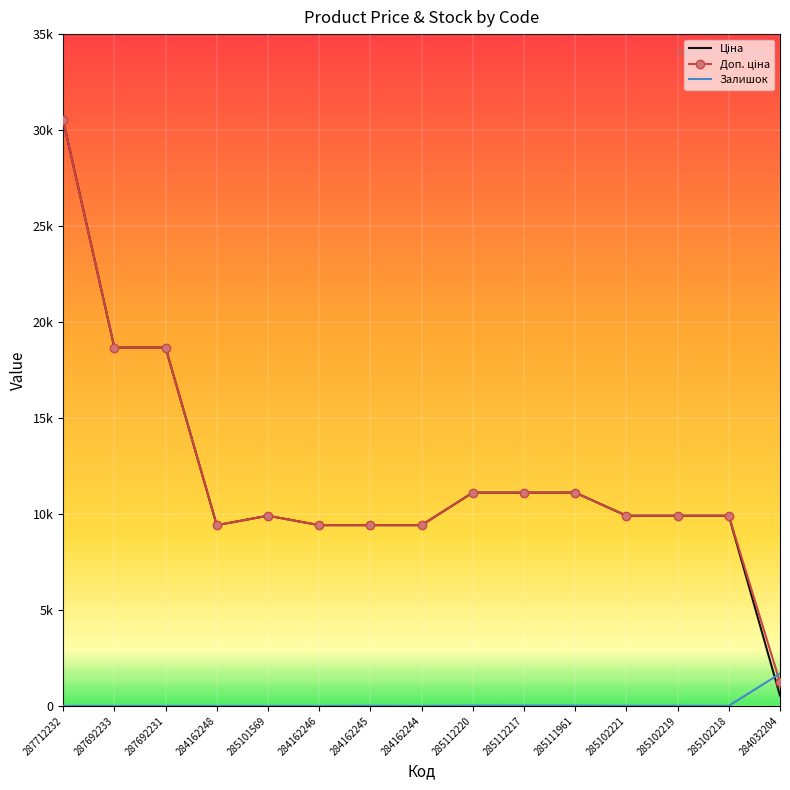

Reading right to left, list all the values displayed in this chart.

Ціна: 535.4	9908.5	9908.5	9908.5	11113.6	11113.6	11113.6	9416.9	9416.9	9416.9	9908.5	9416.9	18671.5	18671.5	30512.3
Доп. ціна: 1227.2	9908.5	9908.5	9908.5	11113.6	11113.6	11113.6	9416.9	9416.9	9416.9	9908.5	9416.9	18671.5	18671.5	30512.3
Залишок: 1680.0	3.0	7.0	8.0	17.0	17.0	17.0	1.0	7.0	0.0	0.0	0.0	0.0	0.0	0.0